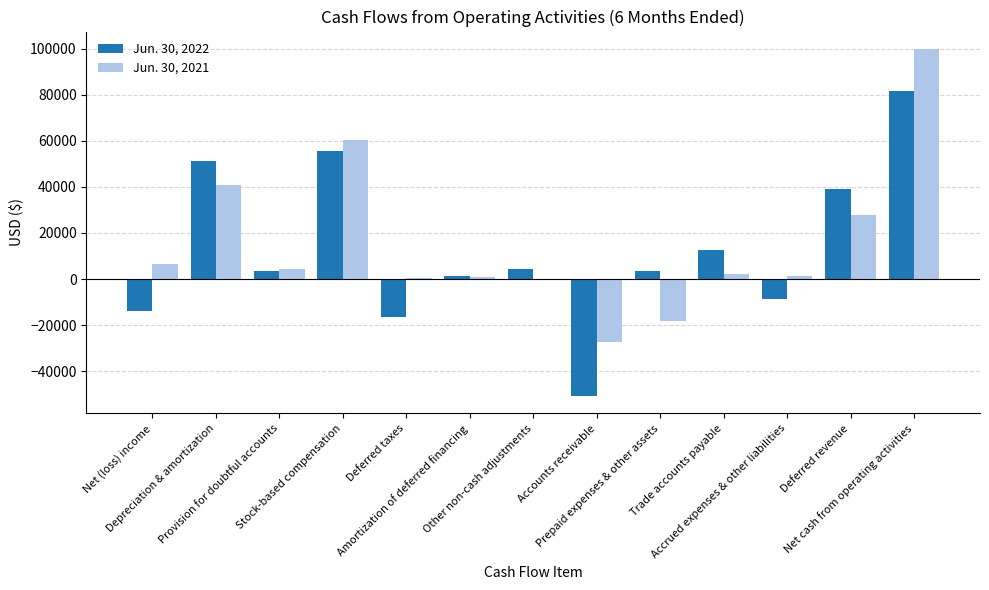

What is the maximum value shown in the chart?

99922